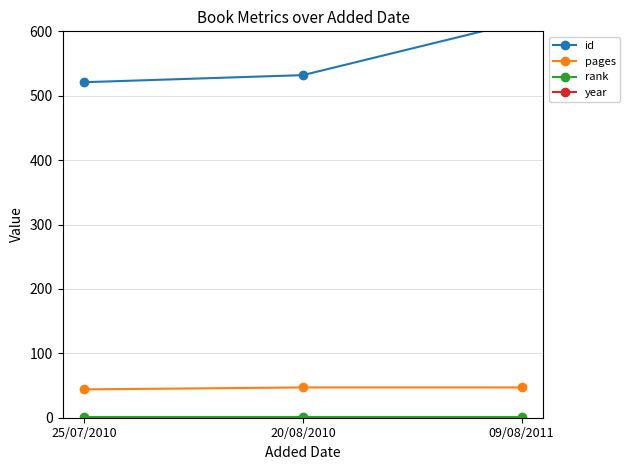

Reading right to left, list all the values displayed in this chart.

id: 615	532	521
pages: 47	47	44
rank: 1	1	1
year: 2011	2010	2010